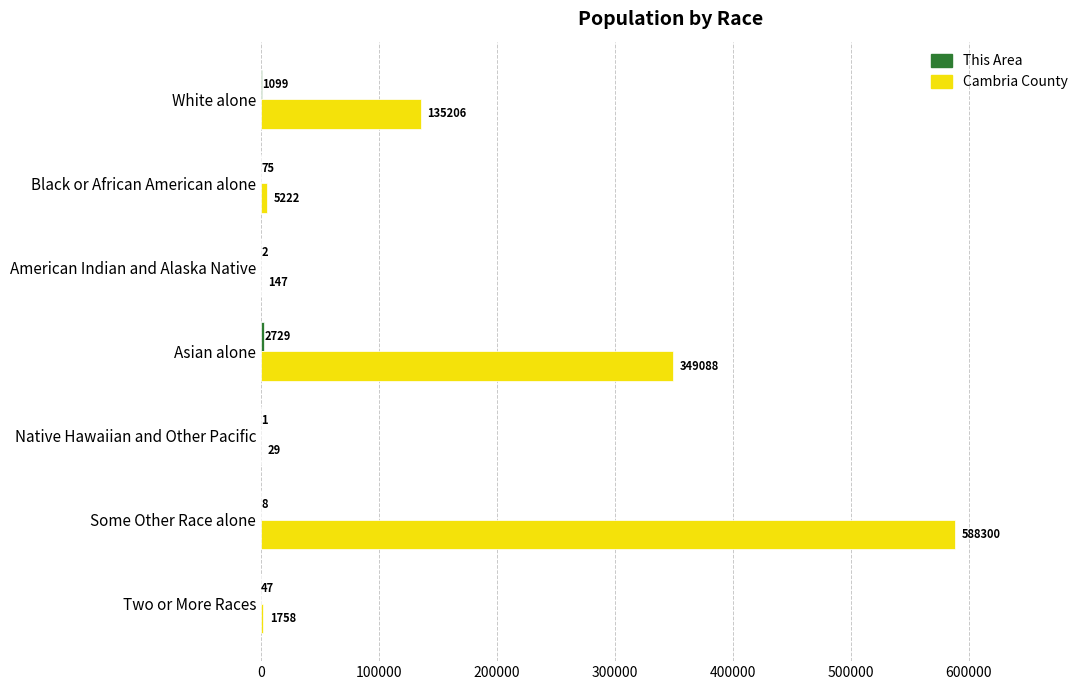

At which category does the chart reach its peak across all series?

Some Other Race alone